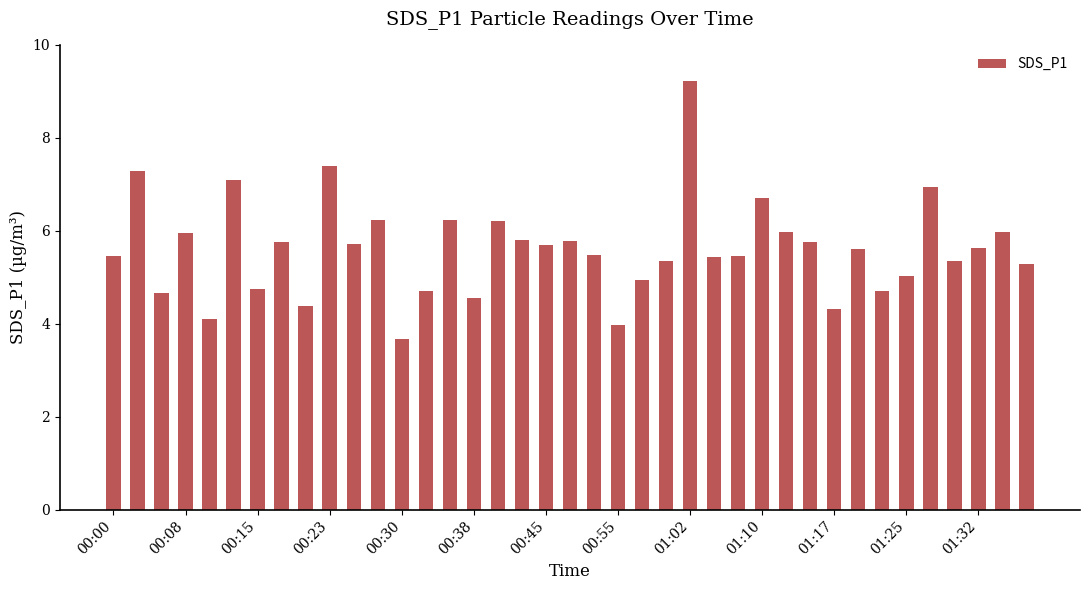

What is the minimum value shown in the chart?

3.7